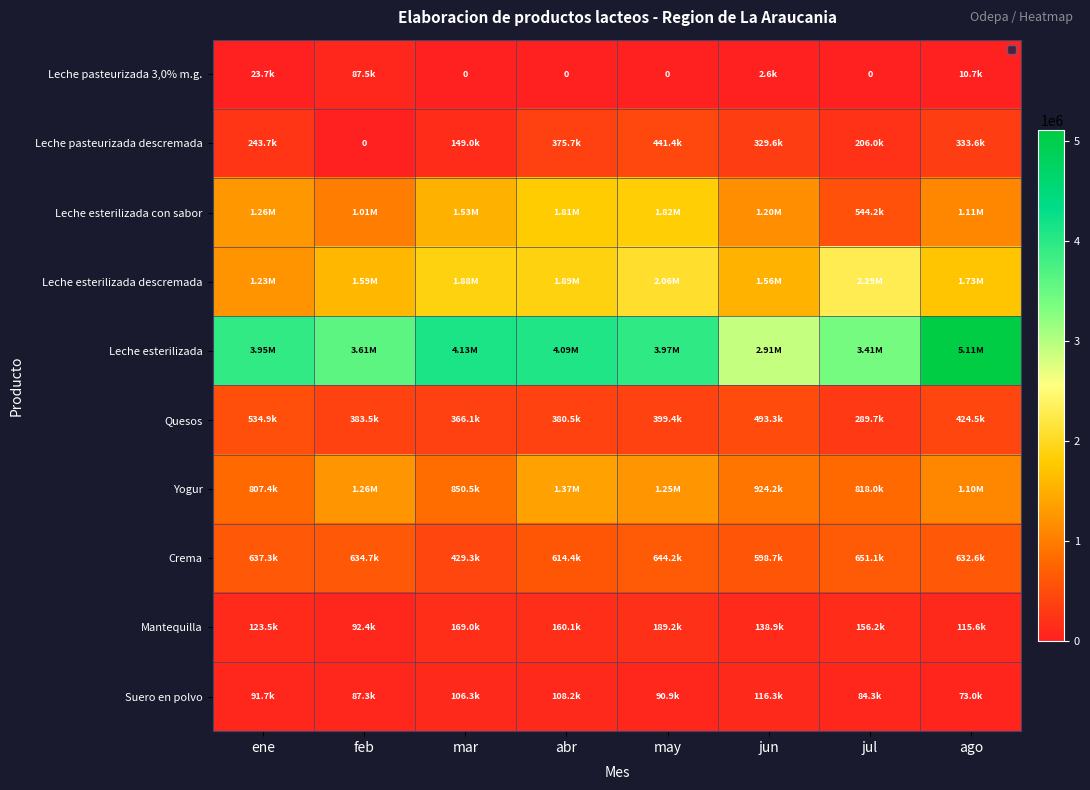

What is the difference between the Mantequilla values at jun and feb?

46480